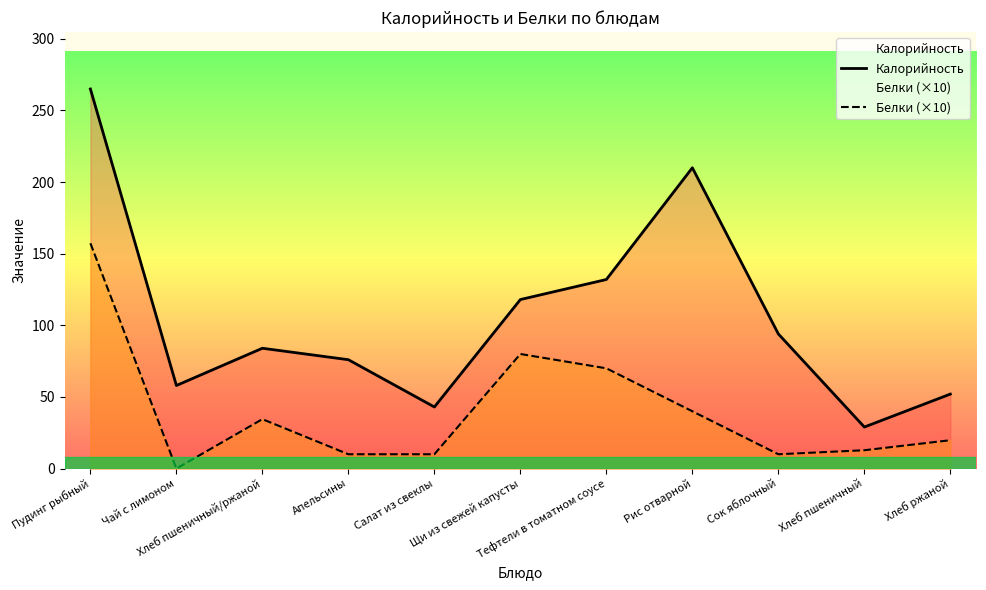

List the labels in order of Белки (×10) value, largest first.

Пудинг рыбный, Щи из свежей капусты, Тефтели в томатном соусе, Рис отварной, Хлеб пшеничный/ржаной, Хлеб ржаной, Хлеб пшеничный, Апельсины, Салат из свеклы, Сок яблочный, Чай с лимоном